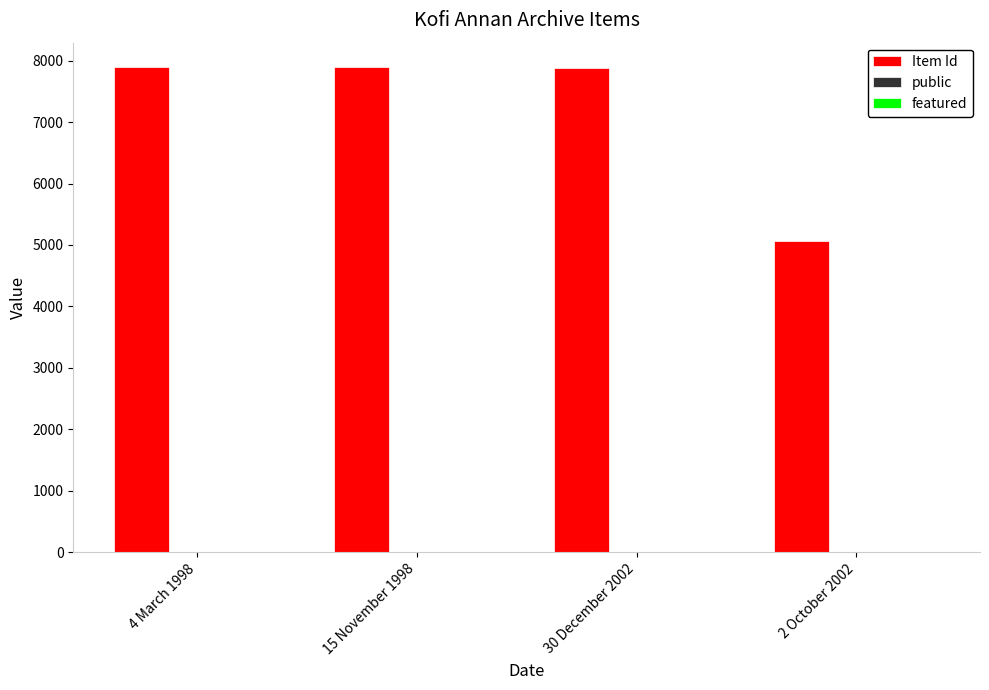

How many groups of bars are there?

4